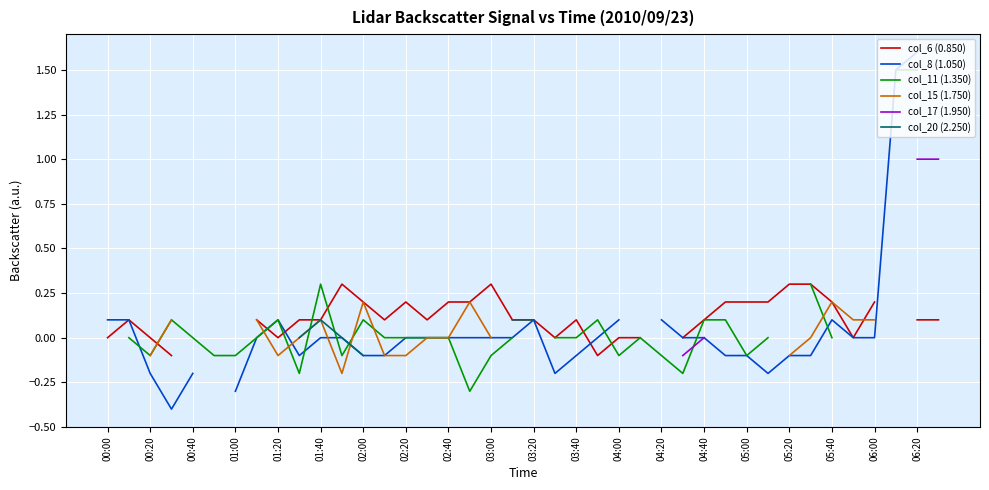

Is the value of col_20 (2.250) at 36 greater than the value of col_11 (1.350) at 31?

No